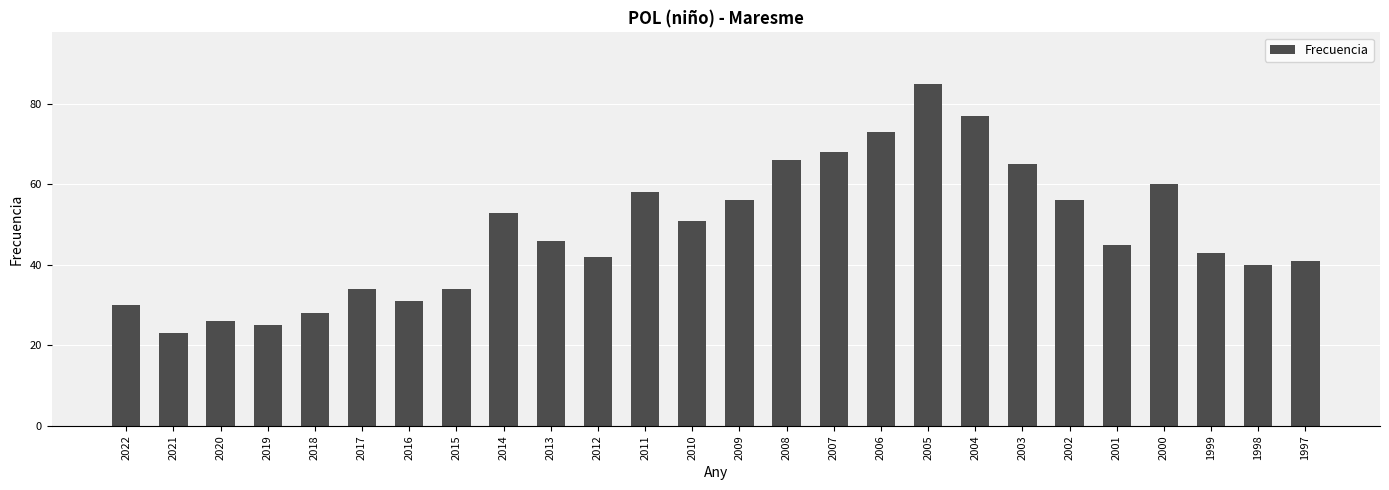

At which category does the chart reach its minimum across all series?

2021